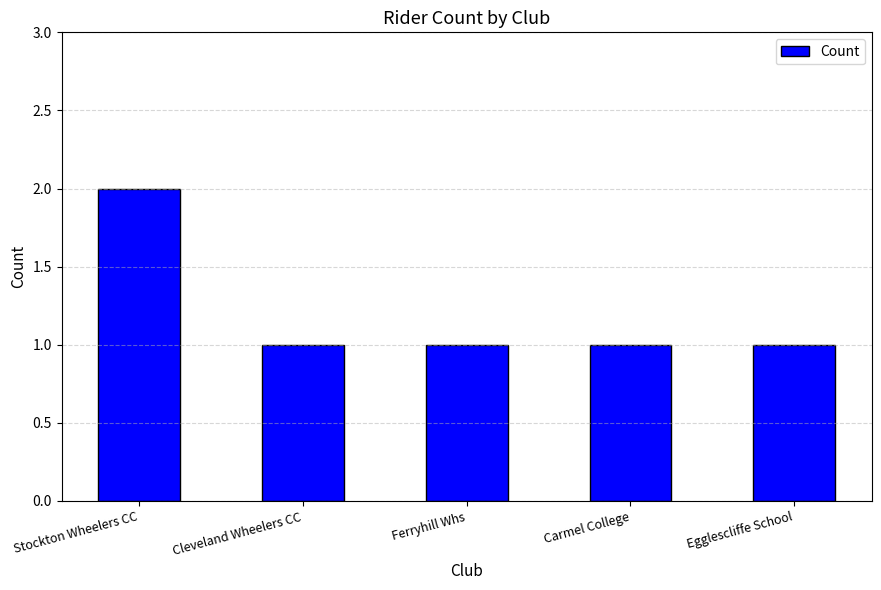

What is the sum of the values at Carmel College and Ferryhill Whs?

2